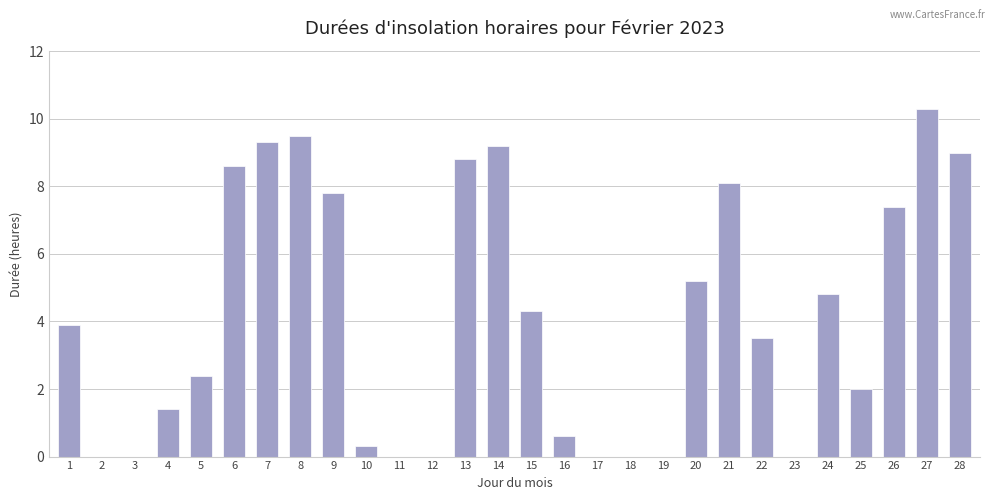

The value at 18 is 0.0. True or false?

True